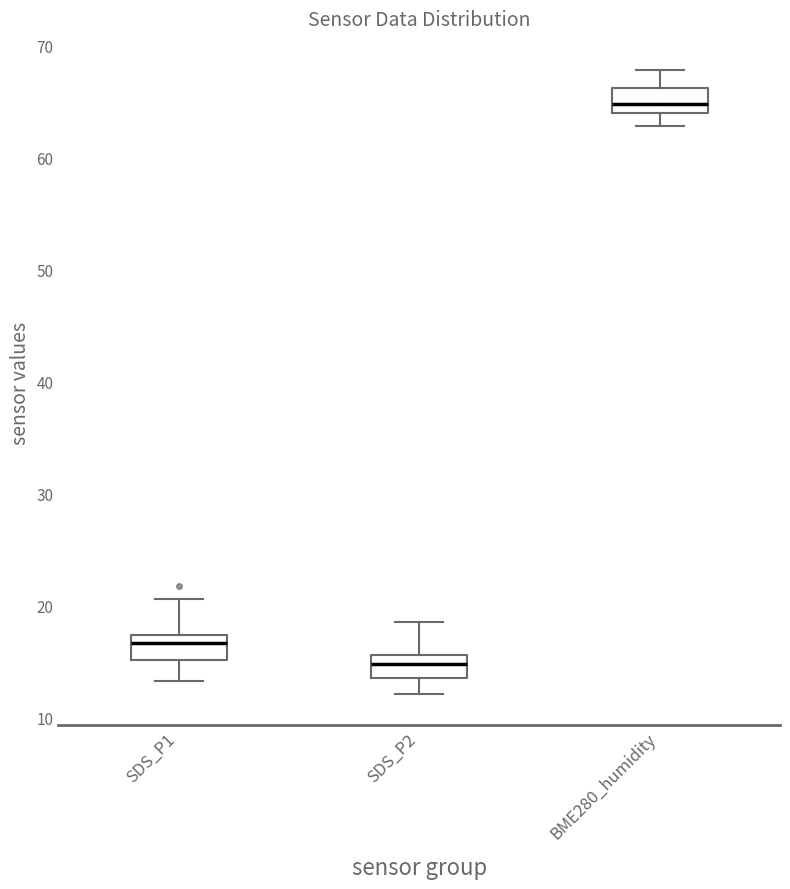

Reading left to right, read every box against the y-axis: the position of its median line, the range the box covers, and the ends of its whiskers. The values are not printed on the chart, so give them approximately, as read against the axis.

SDS_P1: median 17 (just below the box's upper edge), box 15 to 17, whiskers 13 to 21
SDS_P2: median 15, box 14 to 16, whiskers 12 to 19
BME280_humidity: median 65, box 64 to 66, whiskers 63 to 68